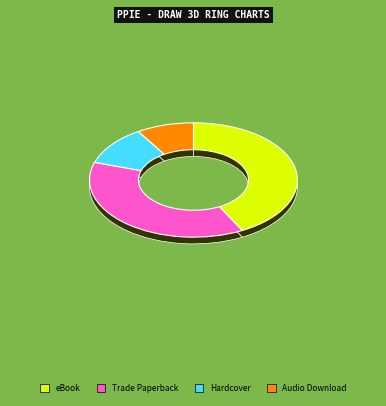

What is the largest slice in the pie chart?

eBook